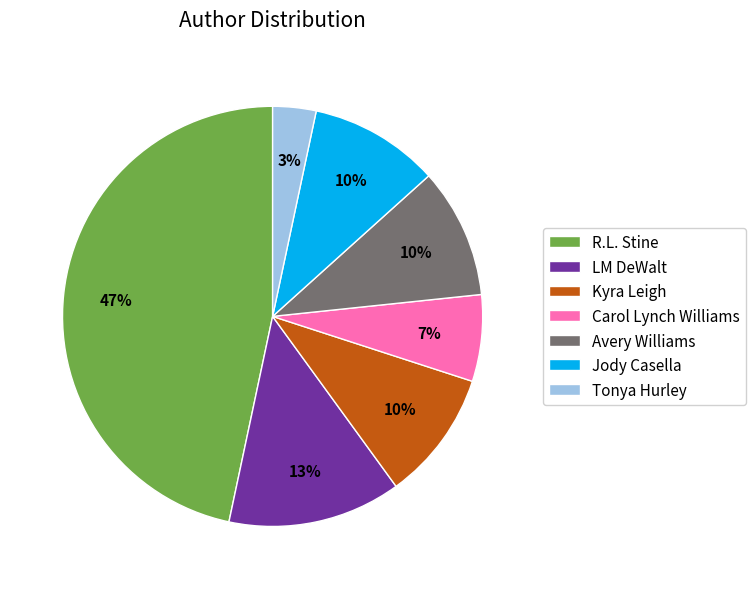

To the nearest percent, what is the combined percentage of Carol Lynch Williams and Kyra Leigh?

17%